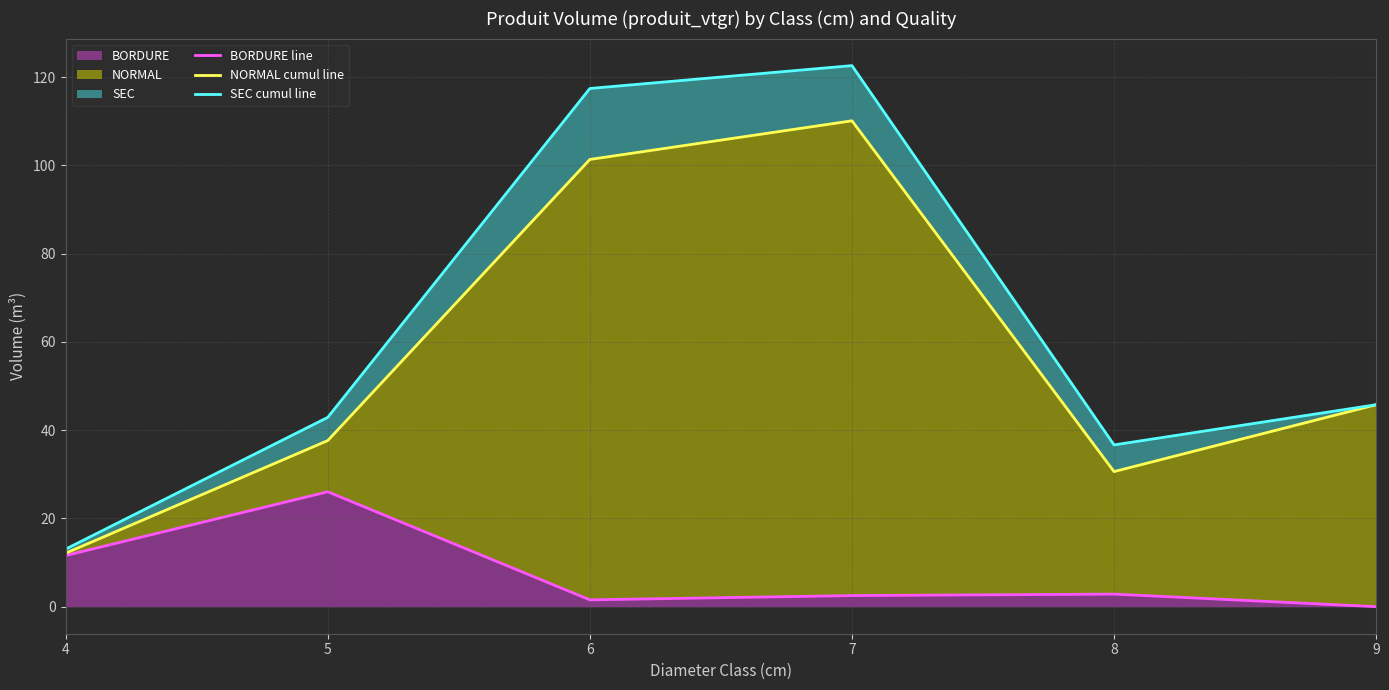

What is the difference between the maximum and minimum values in the SEC cumul line series?

109.6